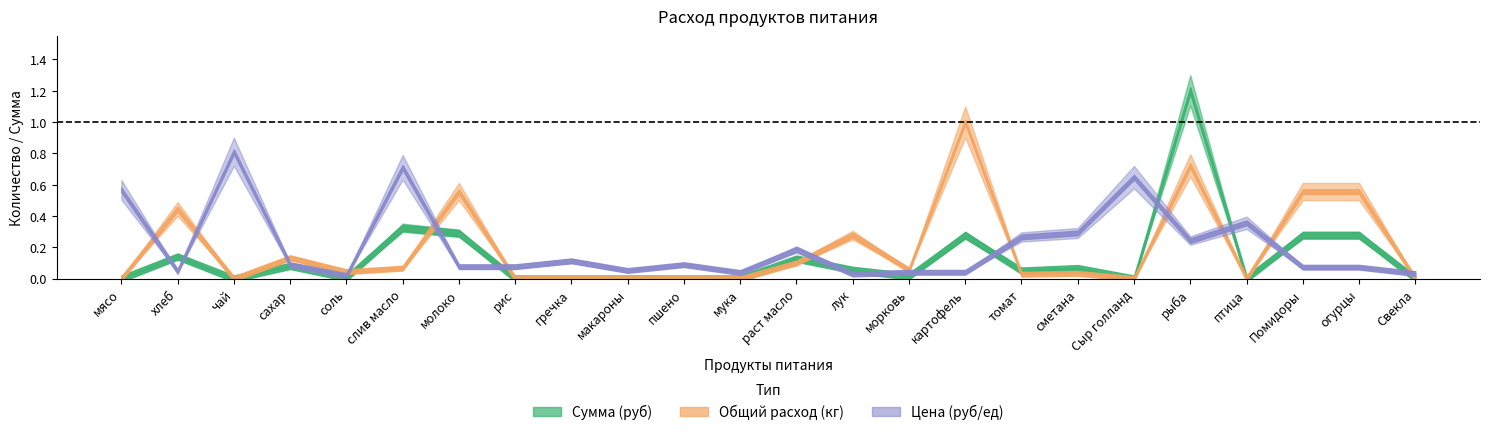

At which category is the sum across all series the highest?

рыба